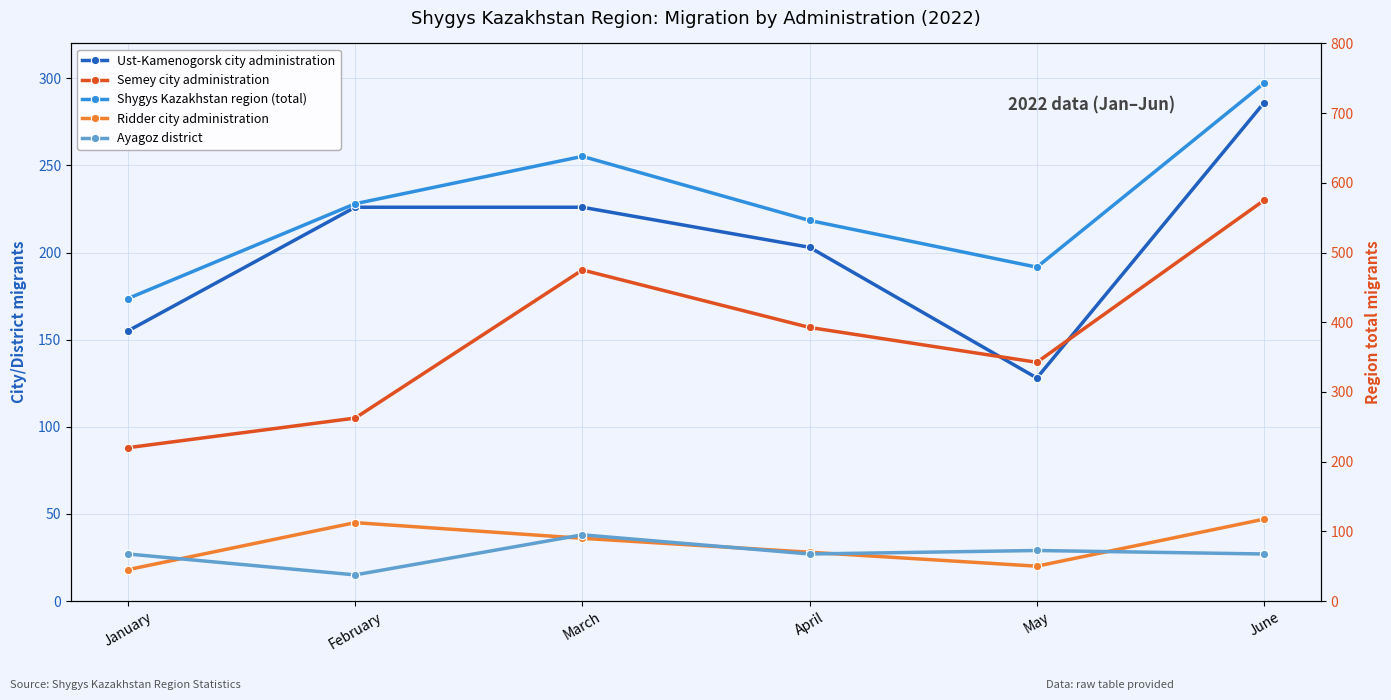

Reading right to left, list all the values displayed in this chart.

Ust-Kamenogorsk city administration: June=286	May=128	April=203	March=226	February=226	January=155
Semey city administration: June=230	May=137	April=157	March=190	February=105	January=88
Ridder city administration: June=47	May=20	April=28	March=36	February=45	January=18
Ayagoz district: June=27	May=29	April=27	March=38	February=15	January=27
Shygys Kazakhstan region (total): June=743	May=479	April=546	March=638	February=570	January=434